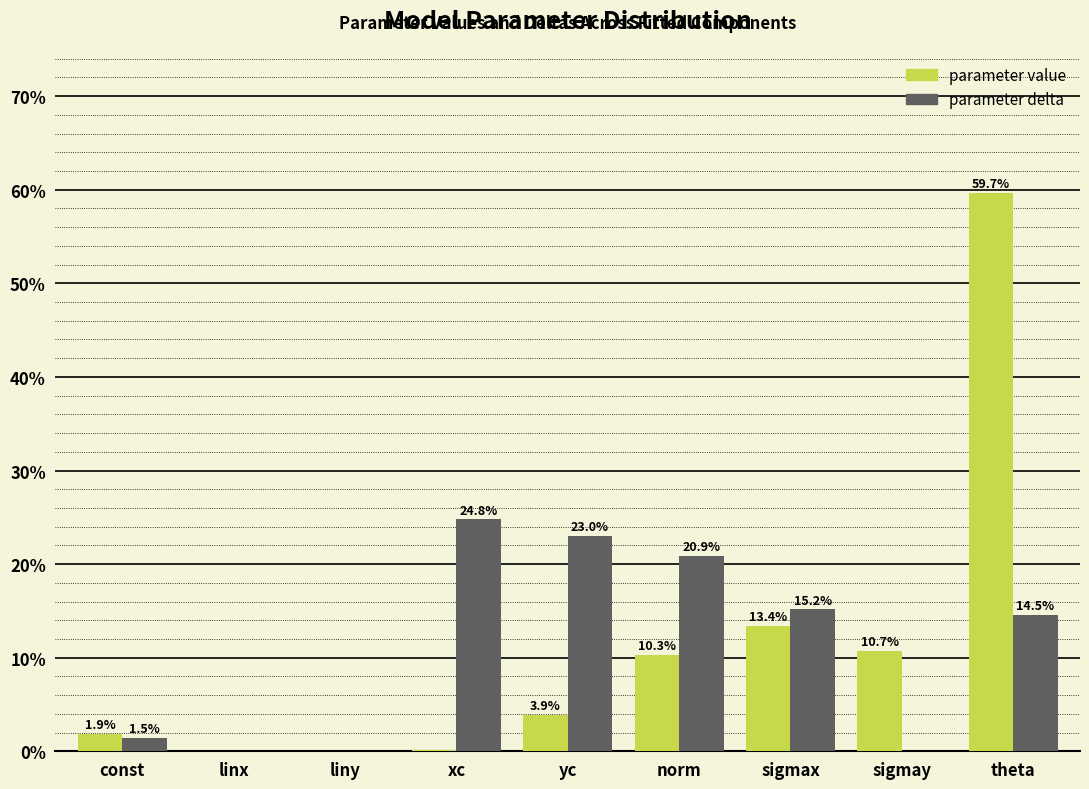

At which category is the sum across all series the highest?

theta